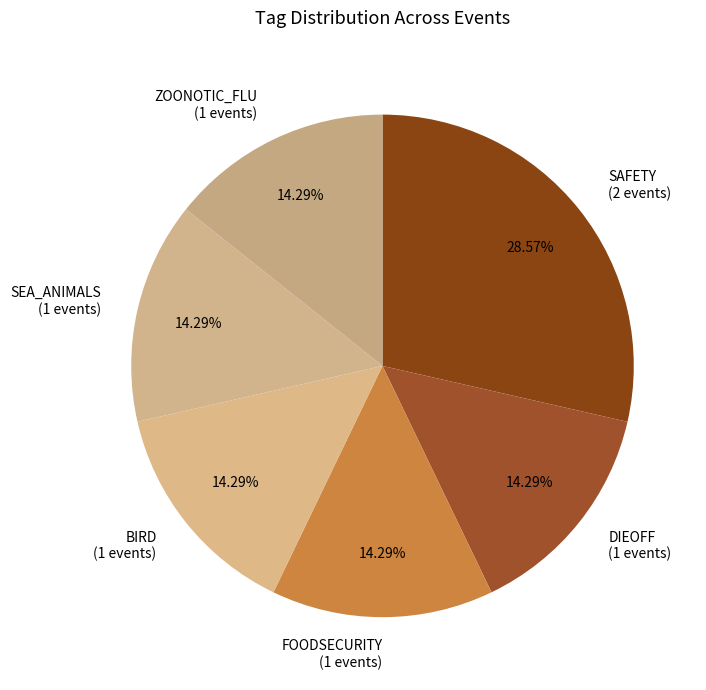

To the nearest percent, what is the average slice percentage?

17%